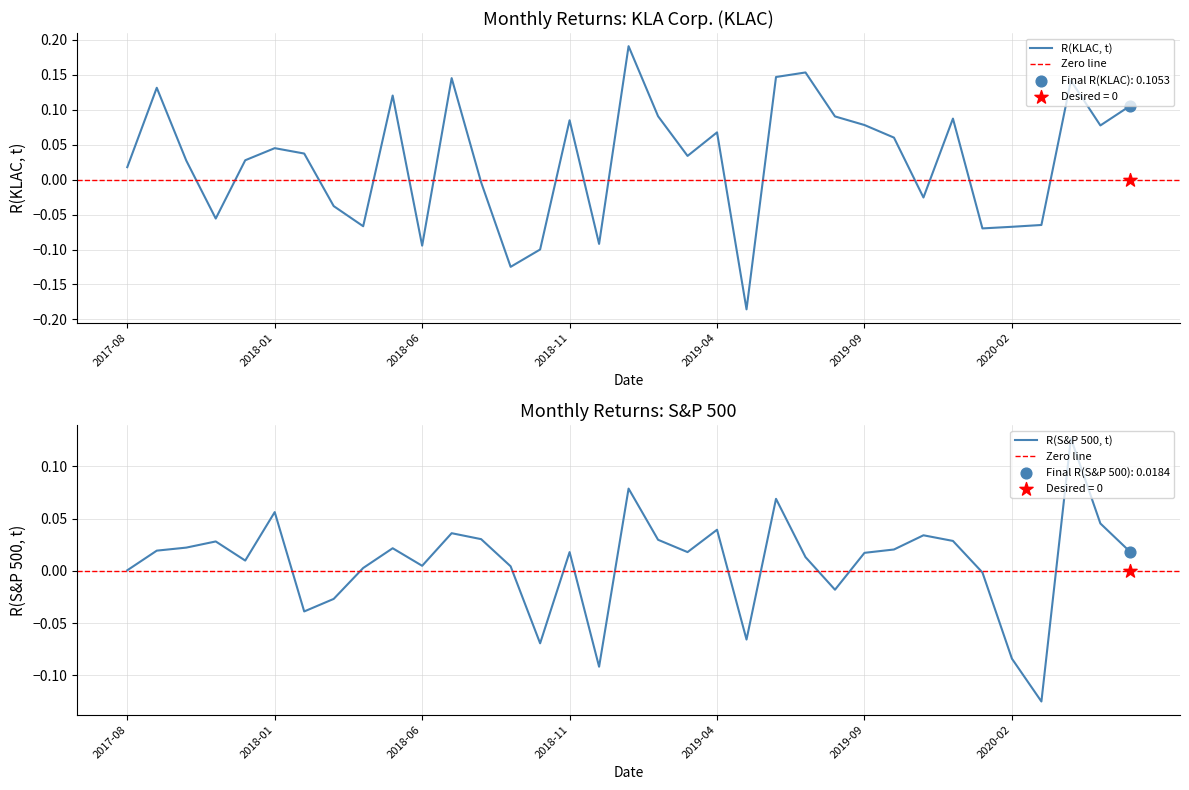

At which category is the sum across all series the highest?

2019-01